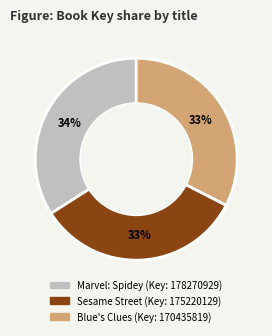

Does any single category account for the majority?

No